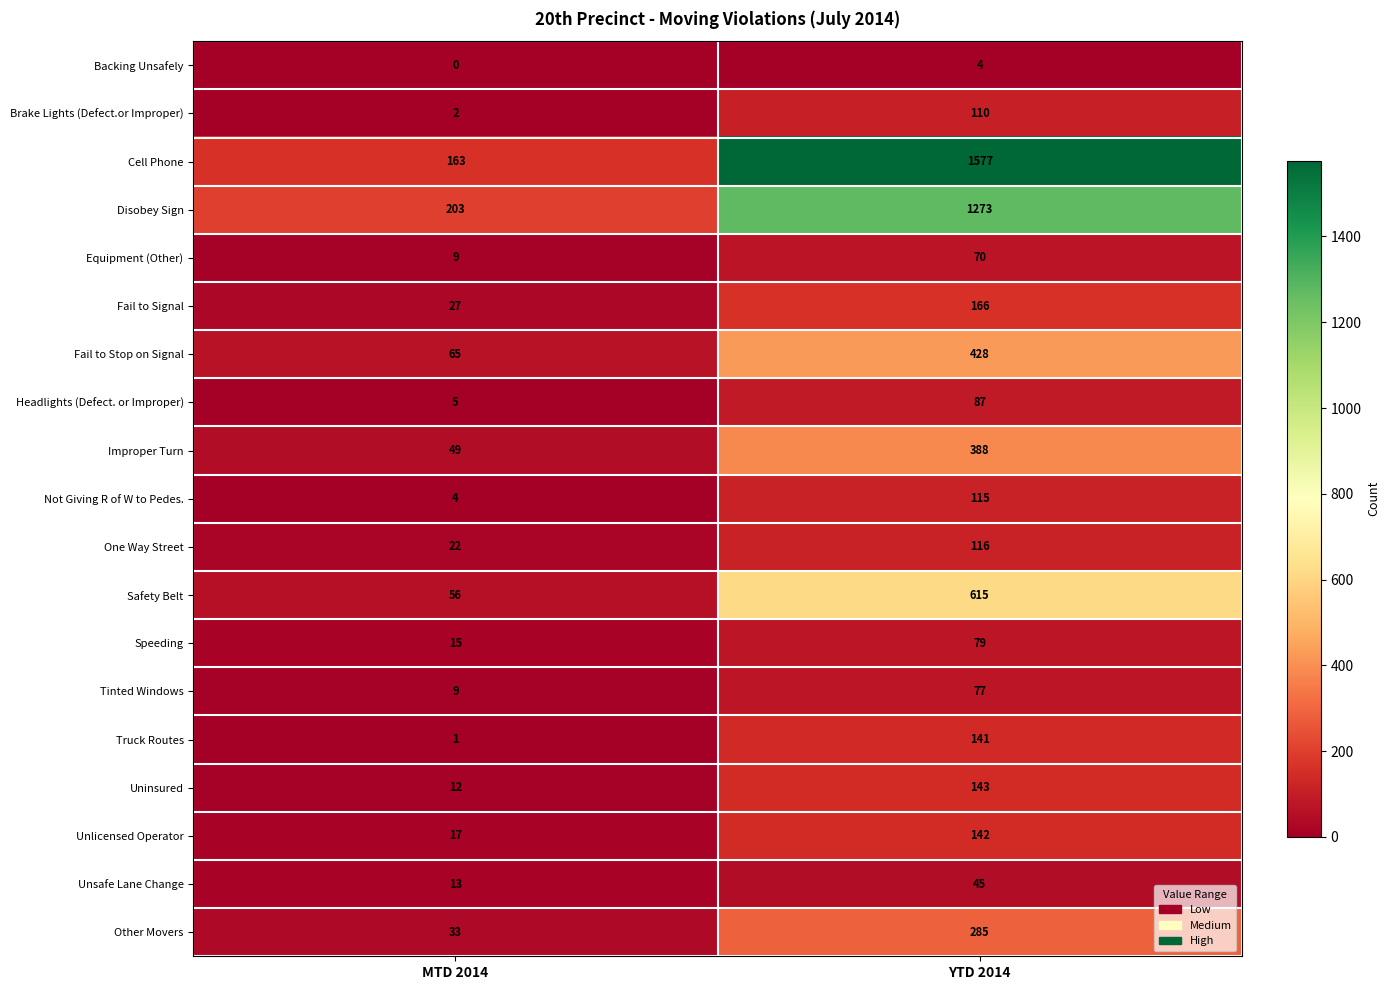

The Headlights (Defect. or Improper) series shows 39 at YTD 2014. True or false?

False